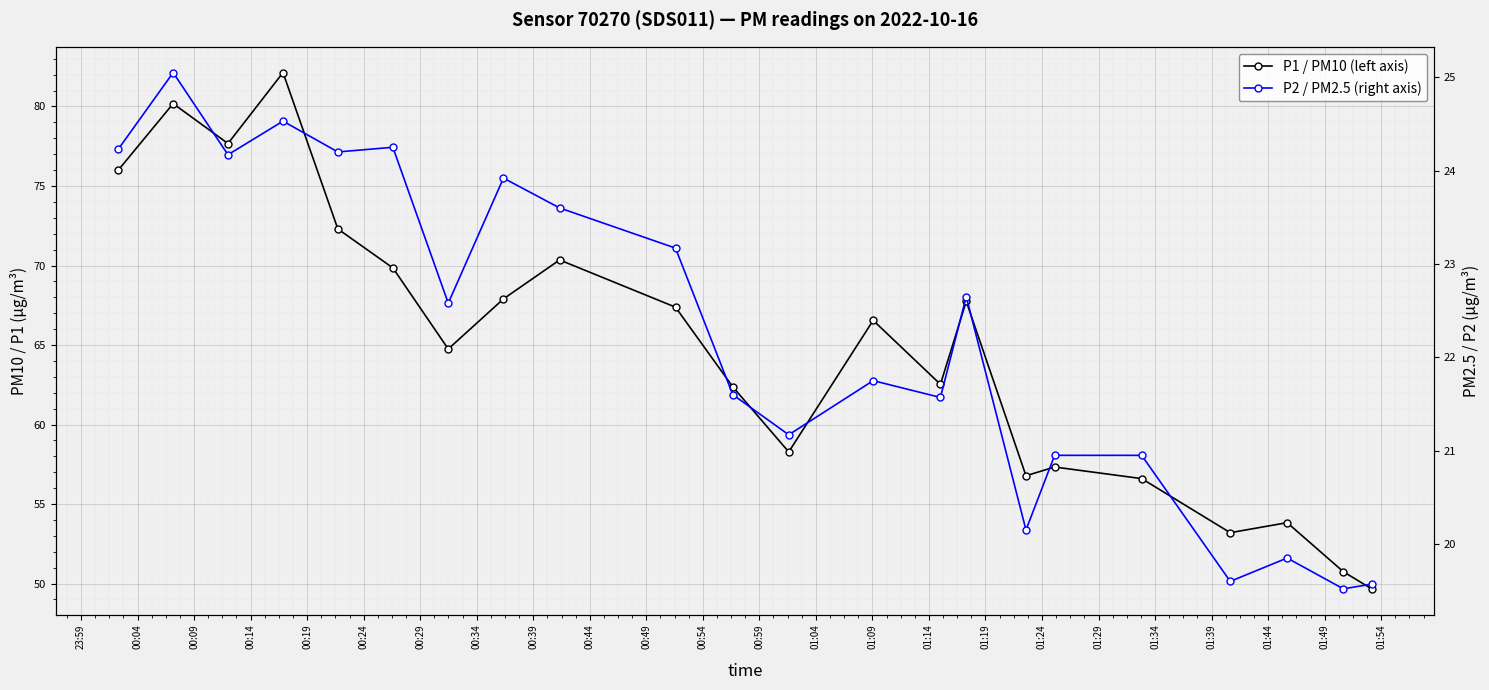

The P1 / PM10 (left axis) series shows 92.0 at 01:29. True or false?

False